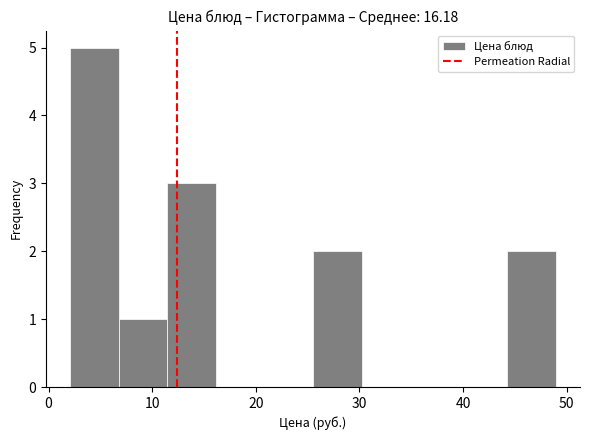

Reading left to right, transcribe this chart: for each bar, give the range it covers on the x-axis and its height. Neither the bar edges nor the heights are printed on the chart, so give them approximately, as read against the axes.

2 to 7: 5
7 to 11: 1
11 to 16: 3
16 to 21: 0
21 to 26: 0
26 to 30: 2
30 to 35: 0
35 to 40: 0
40 to 44: 0
44 to 49: 2